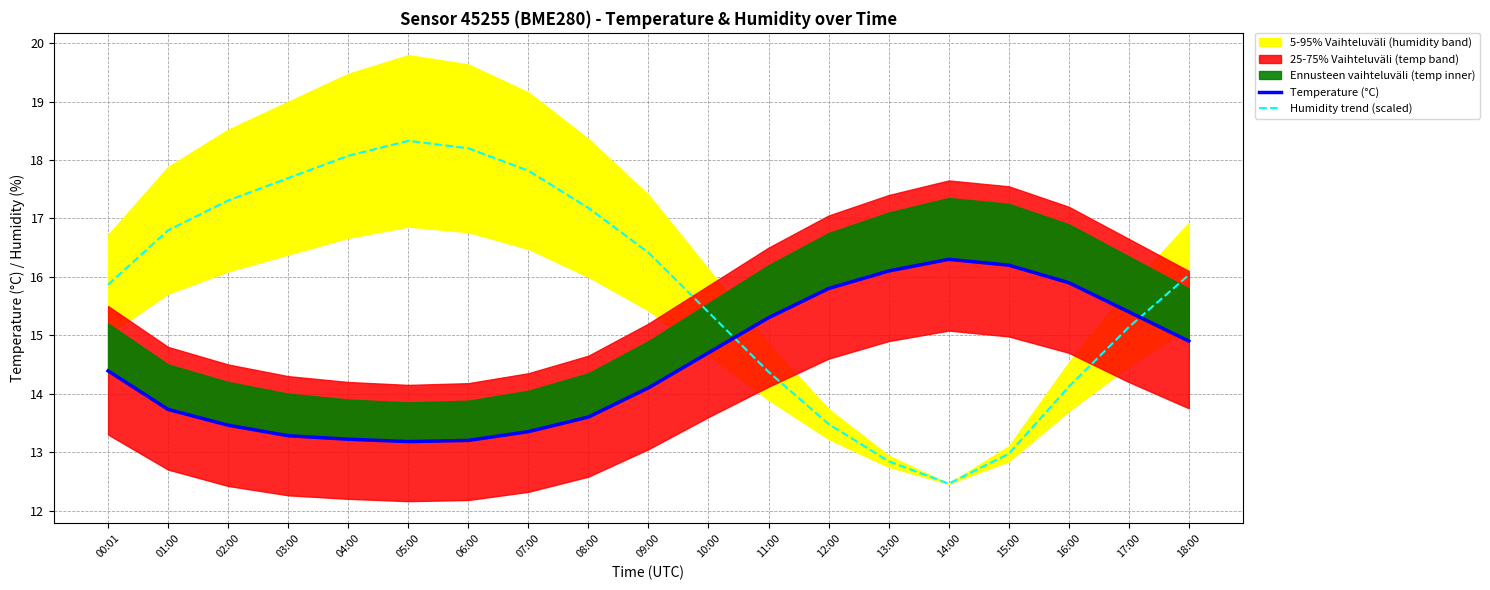

Which category has the lowest value in the Humidity trend (scaled) series?

14:00